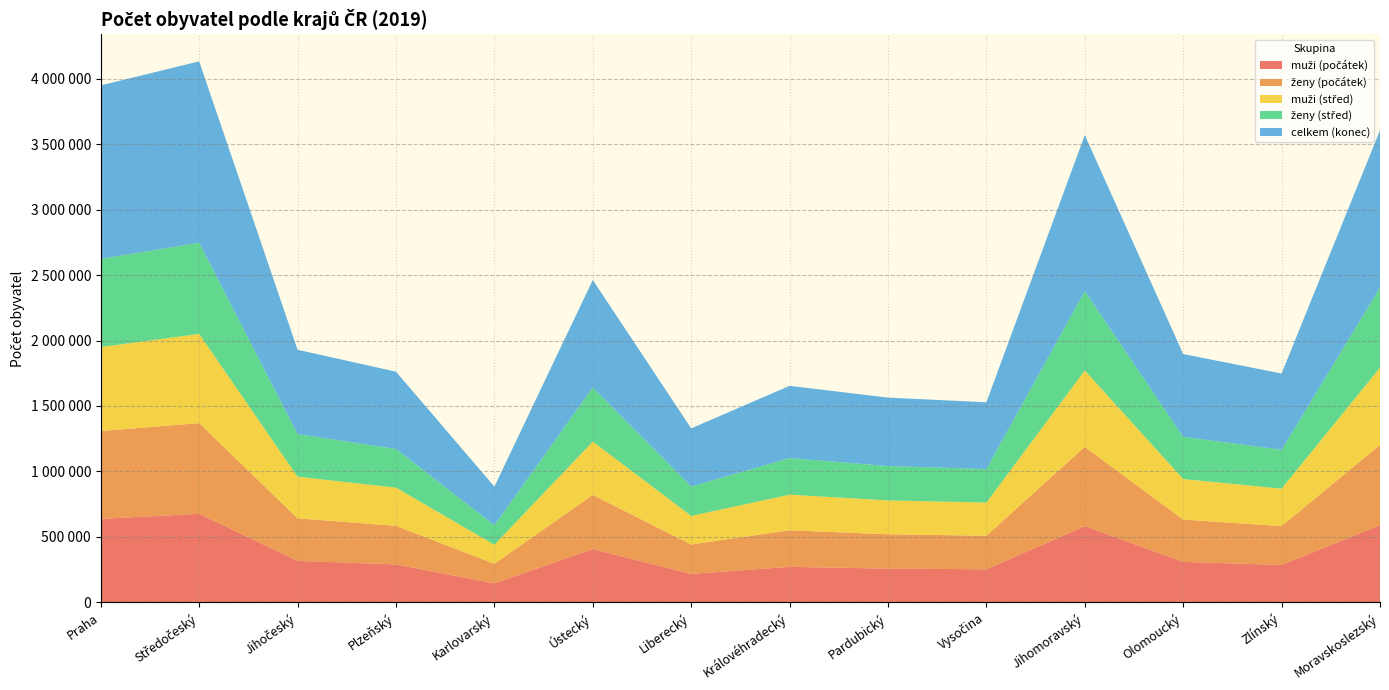

Reading left to right, list all the values displayed in this chart.

muži (počátek): 638009	676696	317268	290226	145674	407395	217791	271591	257948	253061	582516	309620	285883	590516
ženy (počátek): 670623	692636	324865	294446	149222	413394	224565	279430	262368	256213	605151	322872	297038	612783
muži (střed): 642014	681154	317941	291908	145649	407444	218169	271804	258640	253236	583786	309550	285916	589653
ženy (střed): 673297	696351	325204	295623	149158	413093	224778	279404	262506	256134	605744	322591	296794	611783
celkem (konec): 1324277	1385141	644083	589899	294664	820965	443690	551647	522662	509813	1191989	632015	582555	1200539